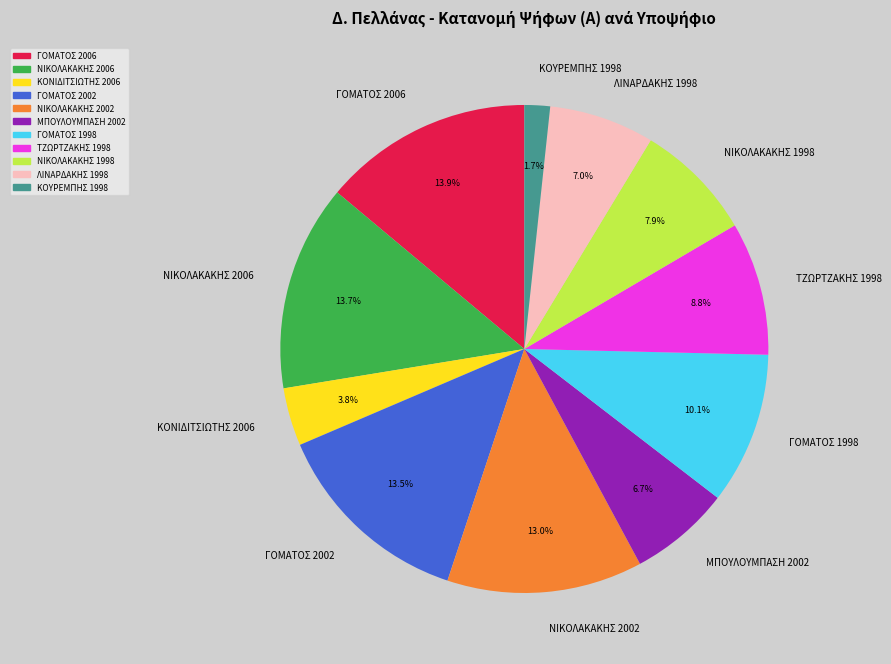

What is the ratio of the value at ΝΙΚΟΛΑΚΑΚΗΣ 2002 to the value at ΓΟΜΑΤΟΣ 2006?

0.9